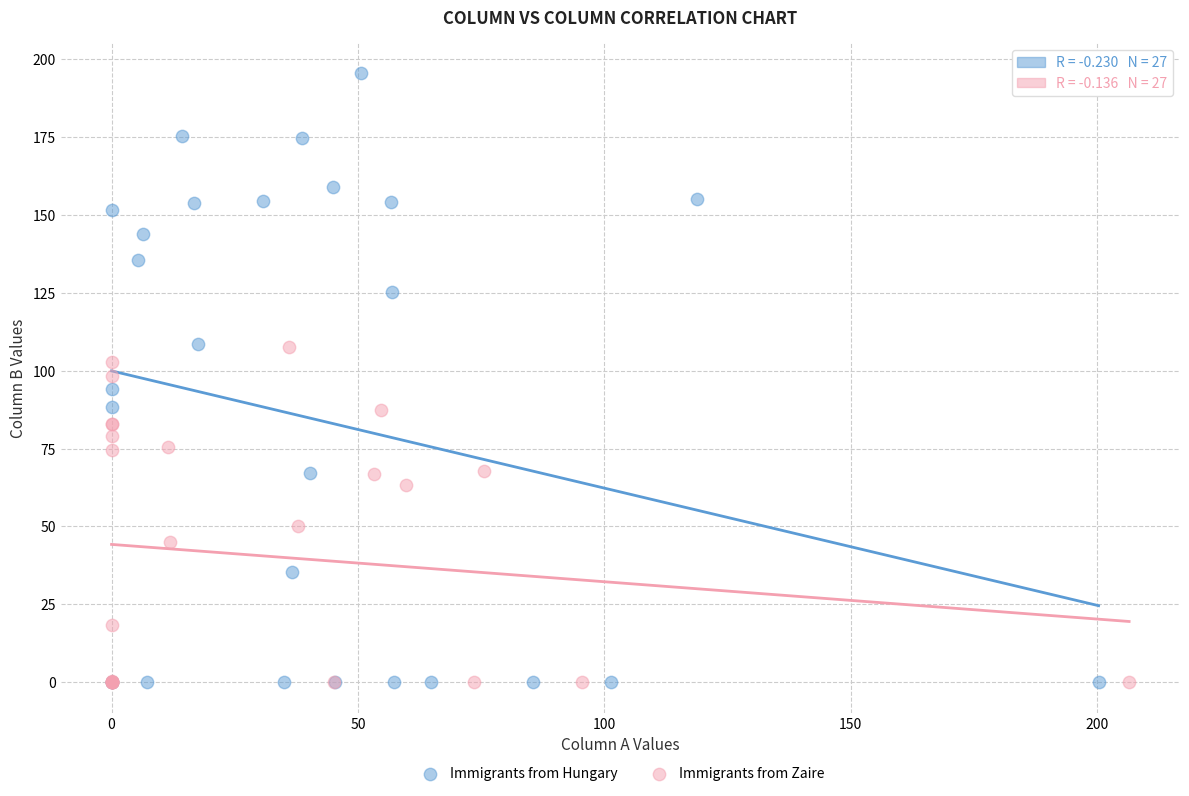

Which series contains the highest Y value?

Immigrants from Hungary